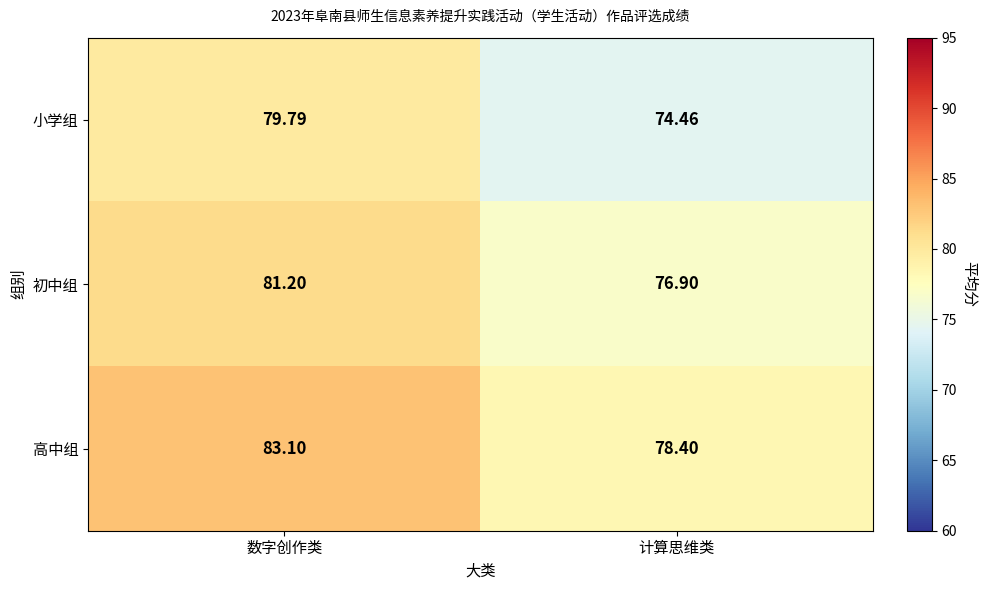

At which label does 高中组 reach its minimum?

计算思维类